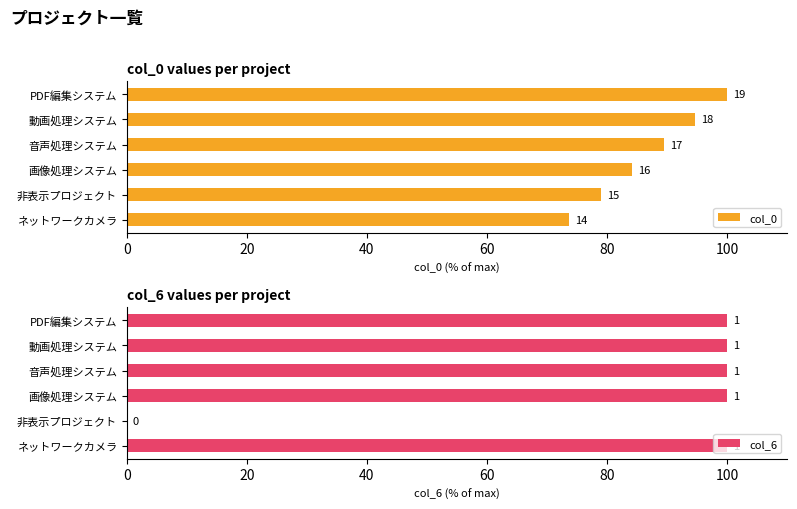

Count the number of data series in this chart.

2